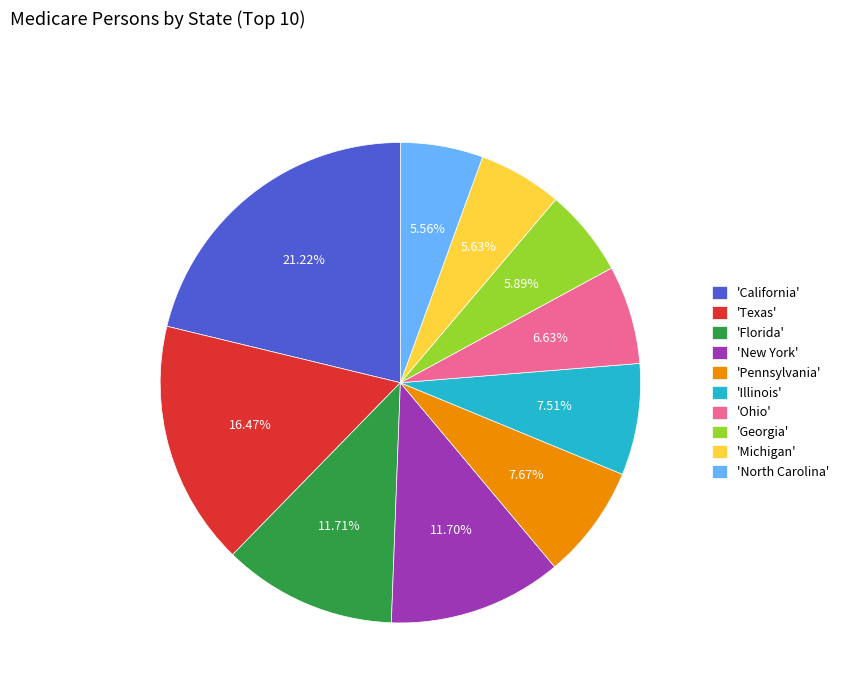

Which category has the biggest portion of the pie?

'California'